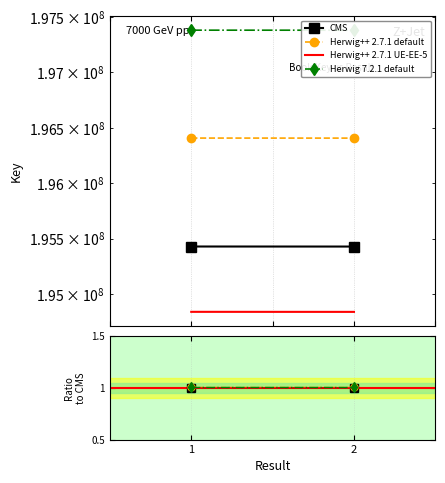

Where is Herwig 7.2.1 default nearest to the value 1?

1